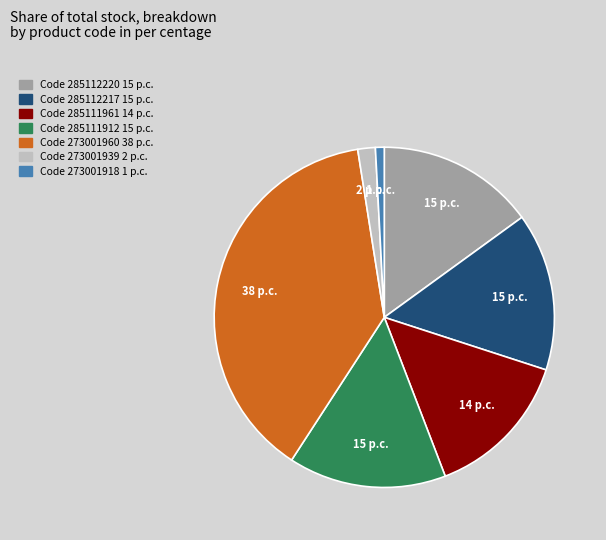

Is there a majority slice in this chart?

No